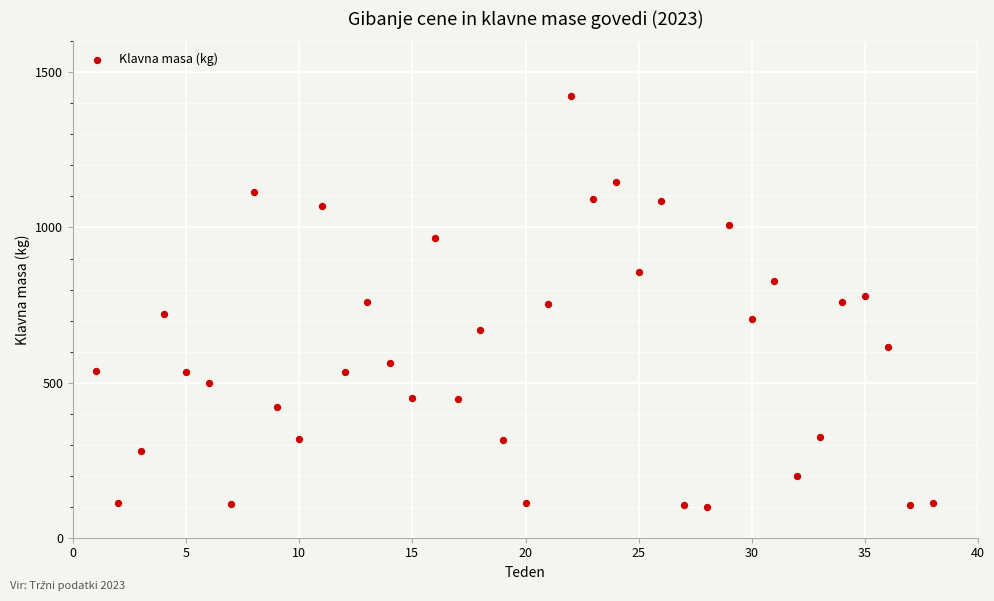

What is the range of Y values (max minus min)?

1323